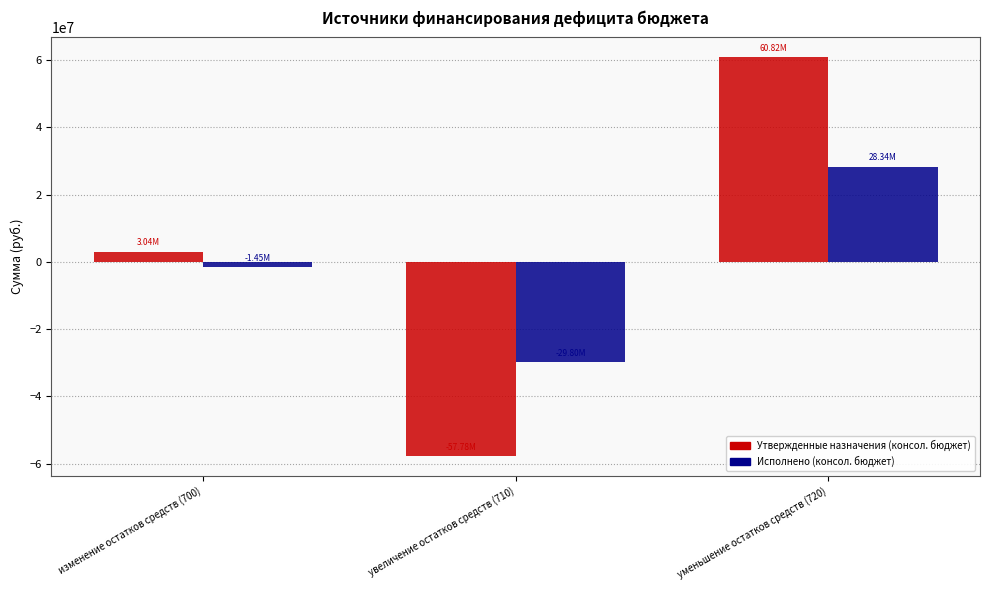

What position from the left is изменение остатков средств (700)?

1